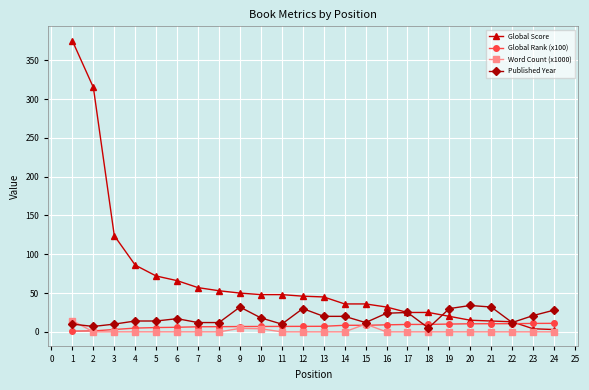

At which label is Global Score closest to 189?

3